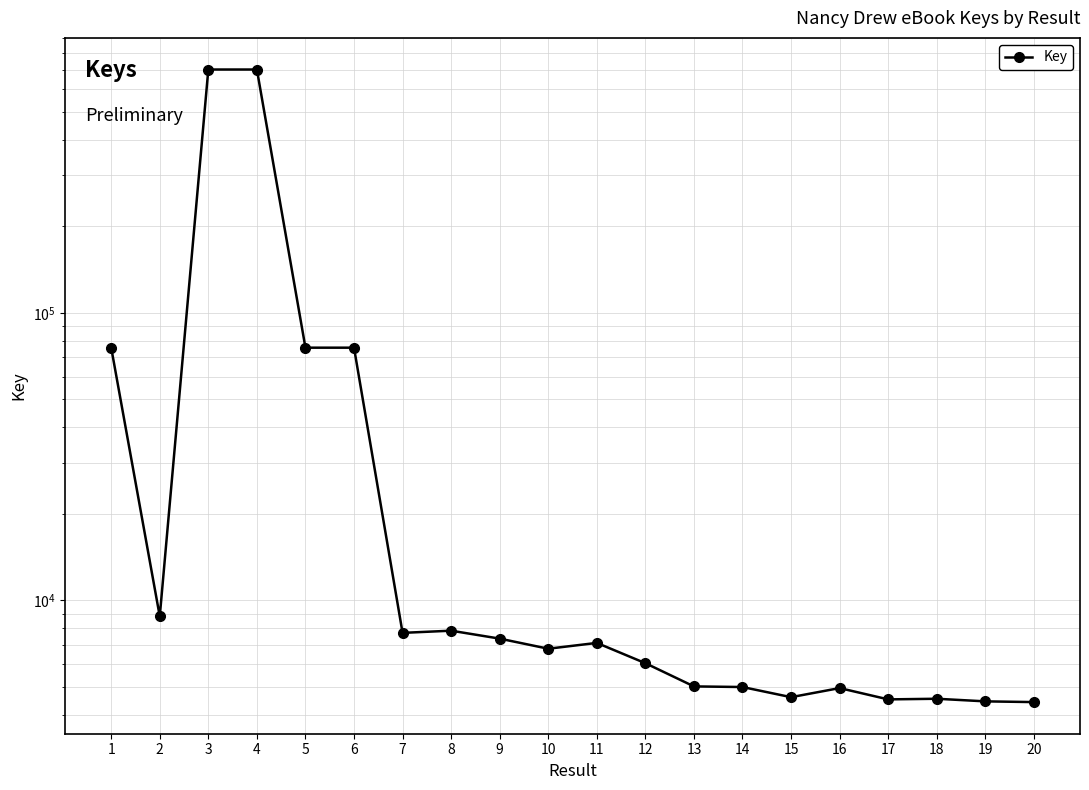

Read the value at 19, to the nearest 10.

4460